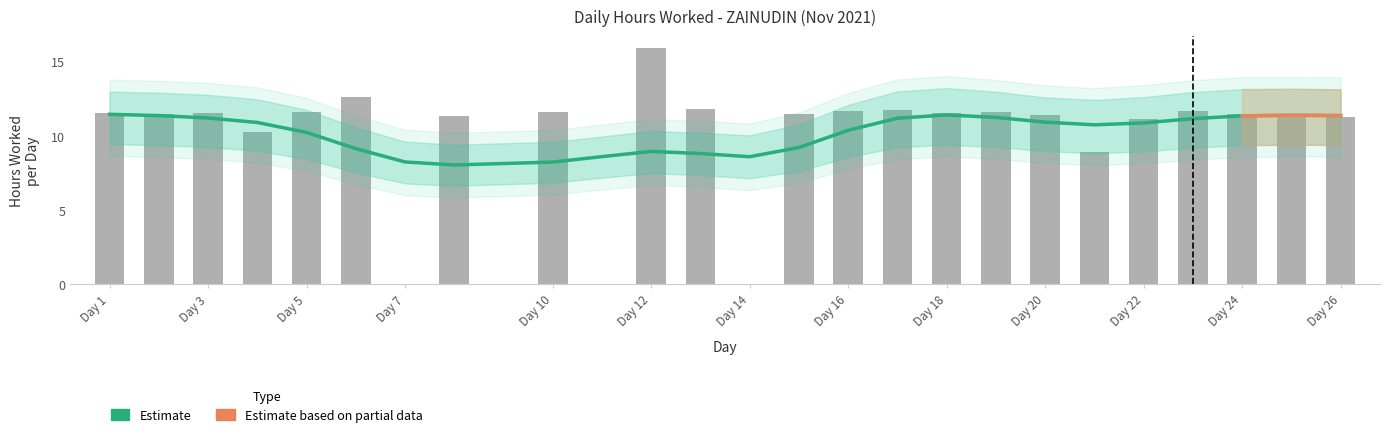

Does the chart contain stacked bars?

No